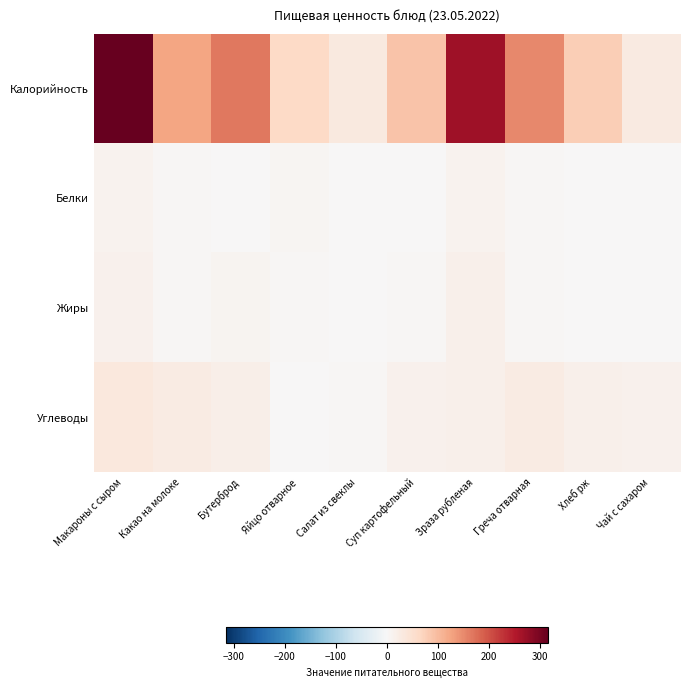

Which series has the widest spread of values?

Калорийность